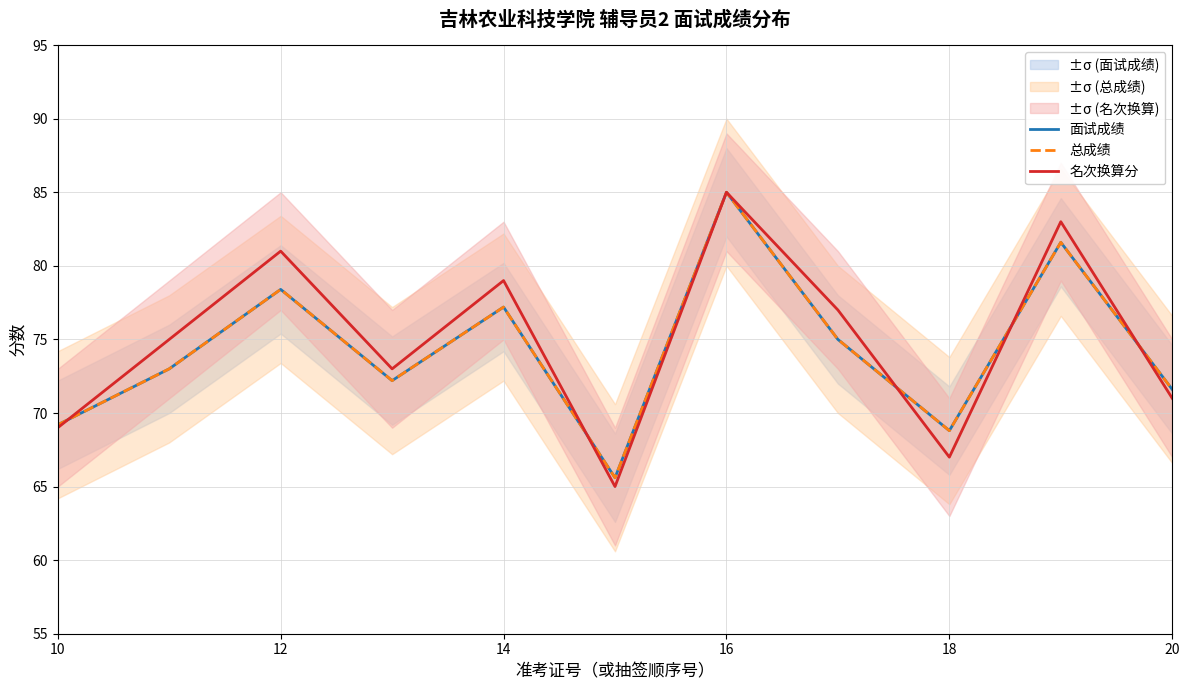

Which series has the largest total across all categories?

名次换算分